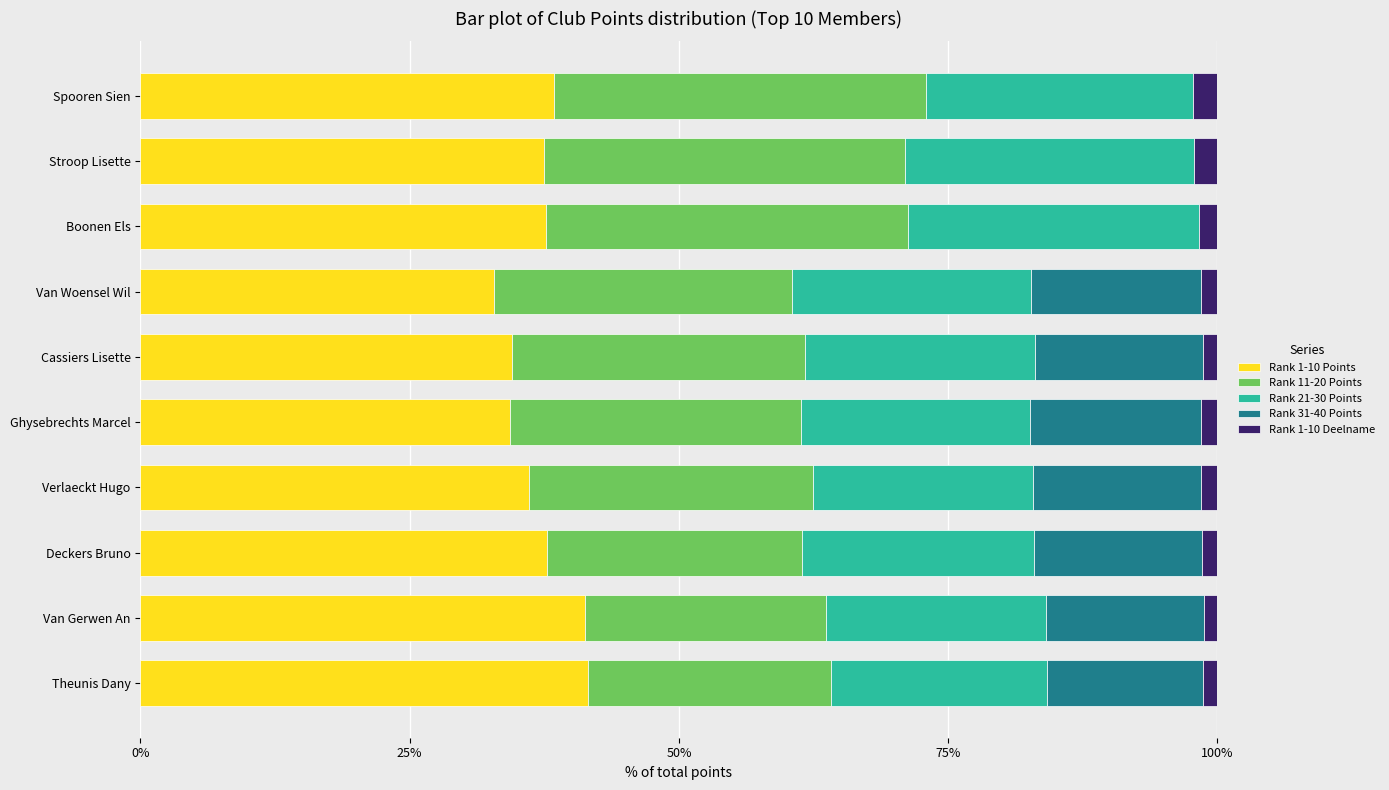

Count the number of categories in the chart.

10